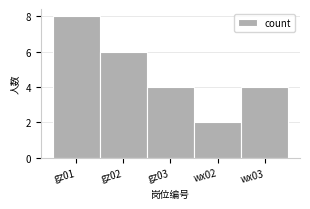

Reading left to right, list all the values displayed in this chart.

gz01=8	gz02=6	gz03=4	wx02=2	wx03=4